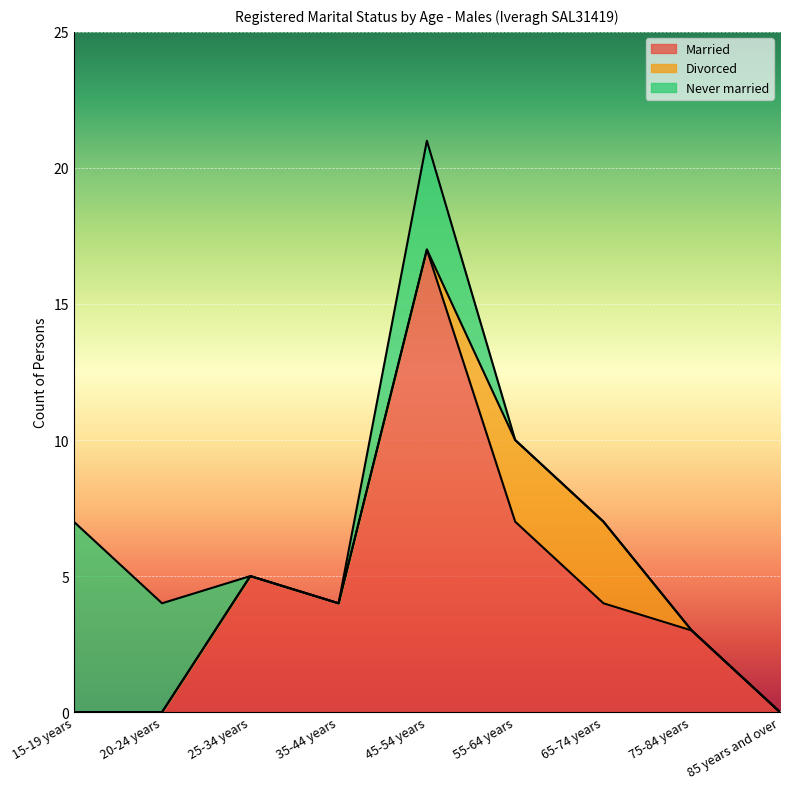

Between 35-44 years and 25-34 years, which is larger?

25-34 years